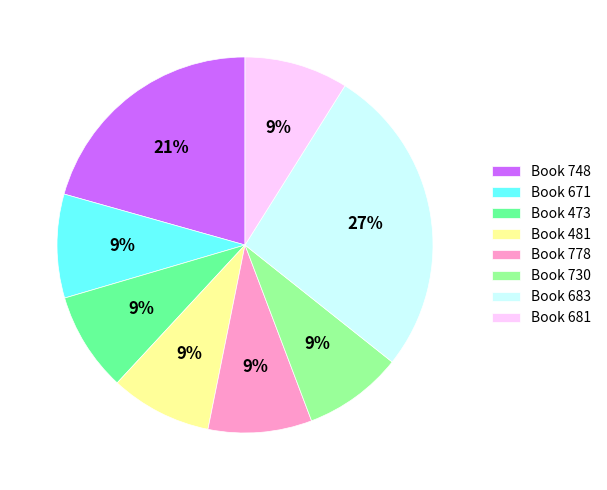

To the nearest percent, what is the difference between the largest and smallest slice percentages?

18%